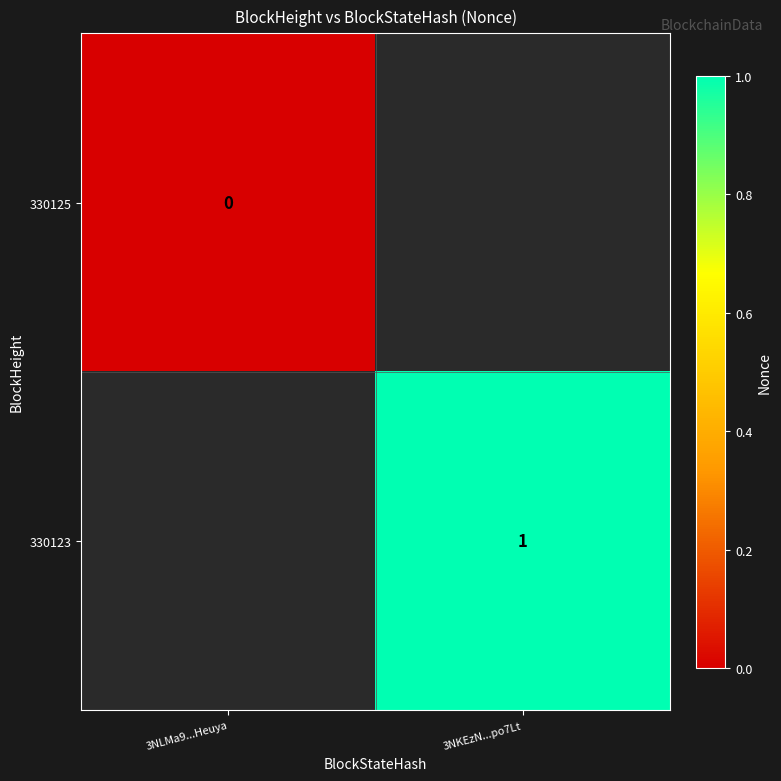

Is it true that 330123 equals 1 at 3NKEzN...po7Lt?

True